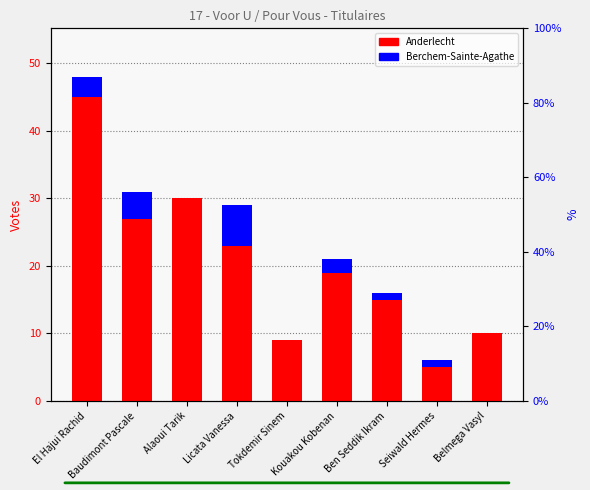

Which series has the largest total across all categories?

Anderlecht